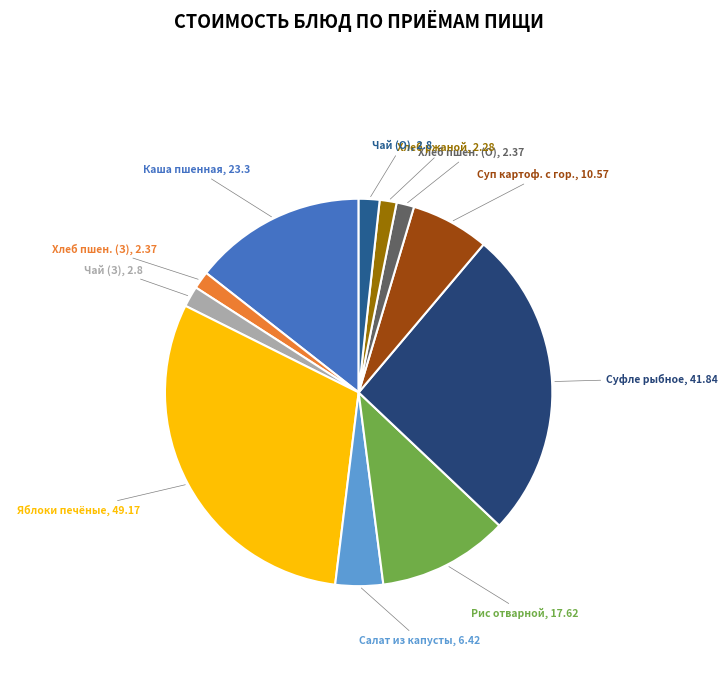

How many slices are in this pie chart?

11